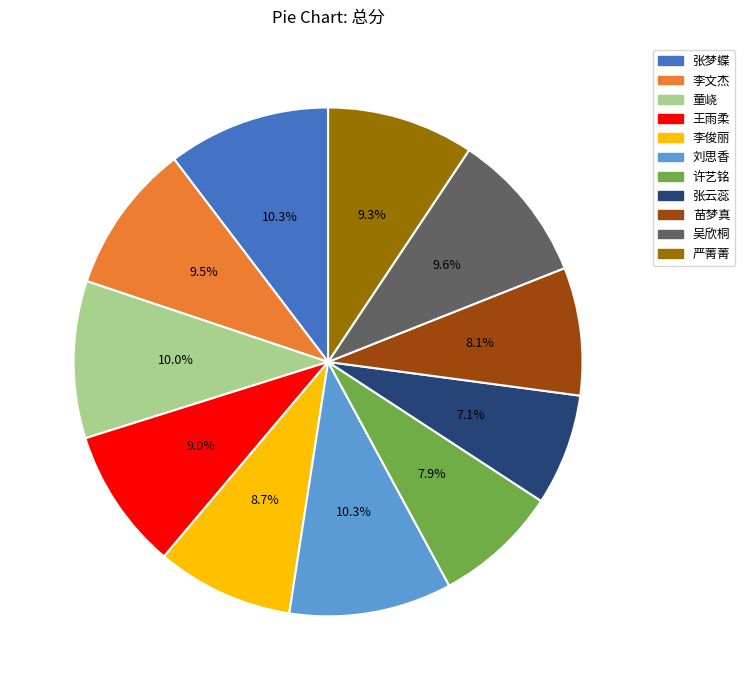

Is there a majority slice in this chart?

No